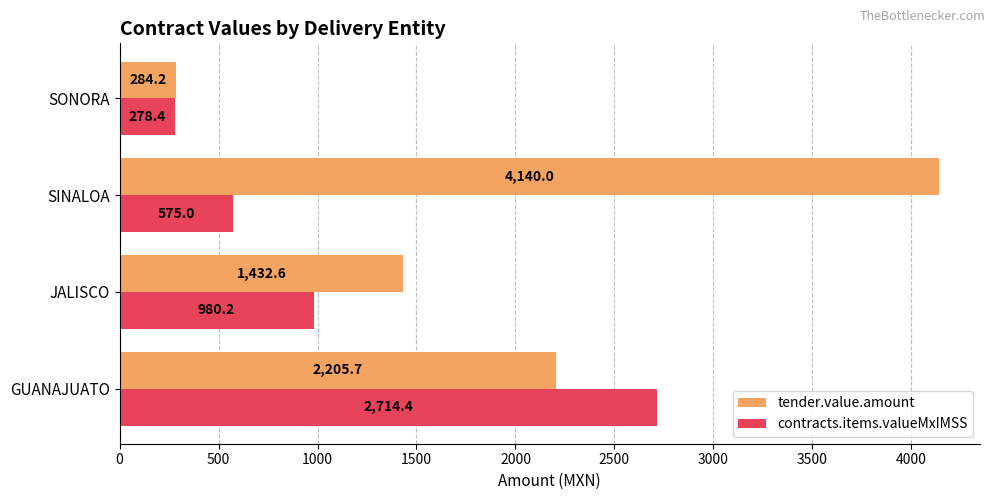

Where is contracts.items.valueMxIMSS nearest to the value 1496?

JALISCO